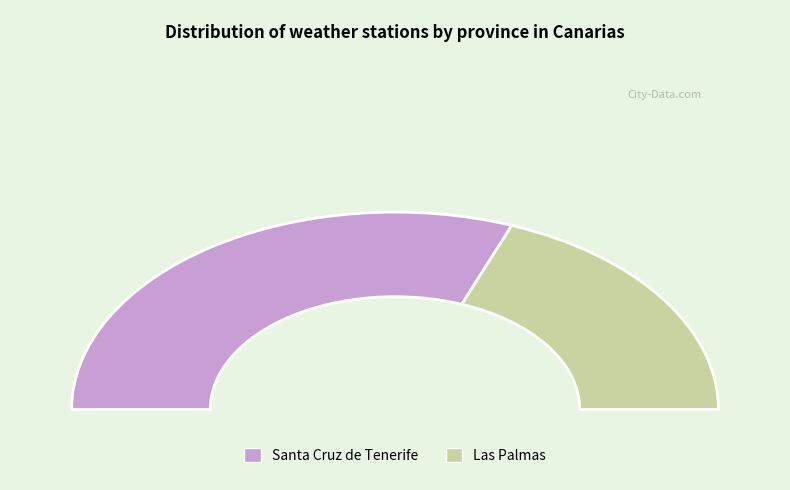

Do Santa Cruz de Tenerife and Las Palmas together represent more than half of the pie?

Yes